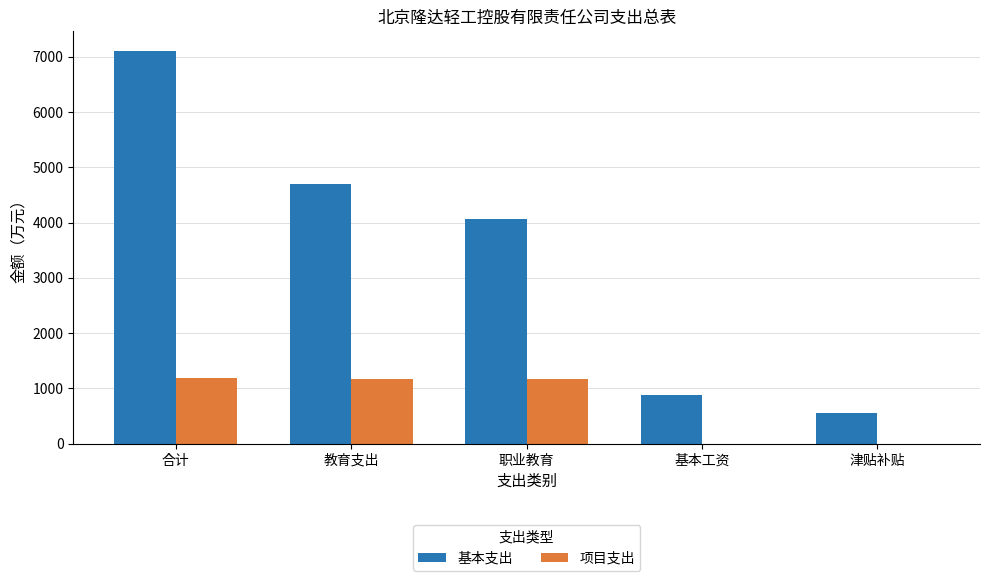

Which series changed the most between 合计 and 津贴补贴?

基本支出